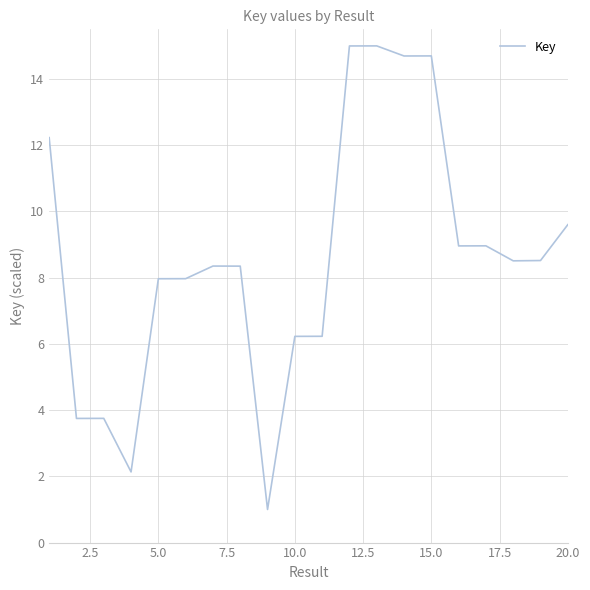

What is the difference between the maximum and minimum values?

14.0